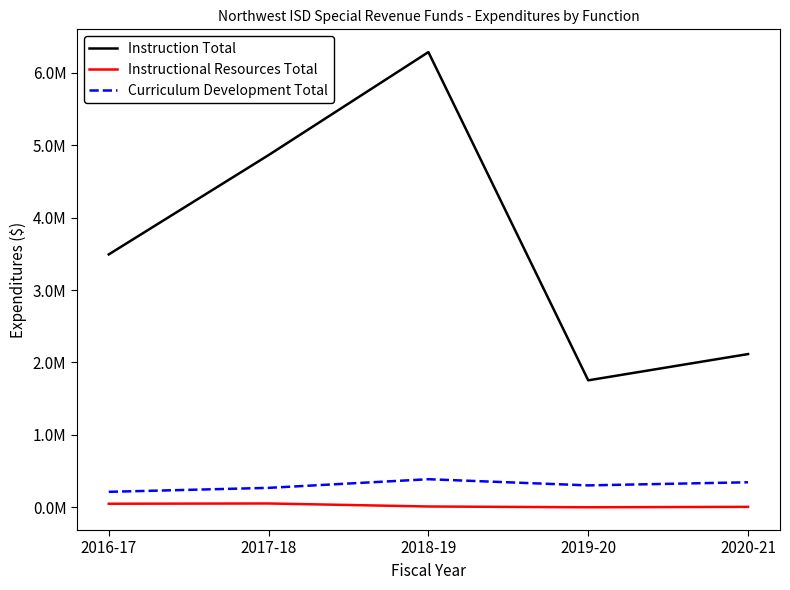

Does the chart have visible grid lines?

No